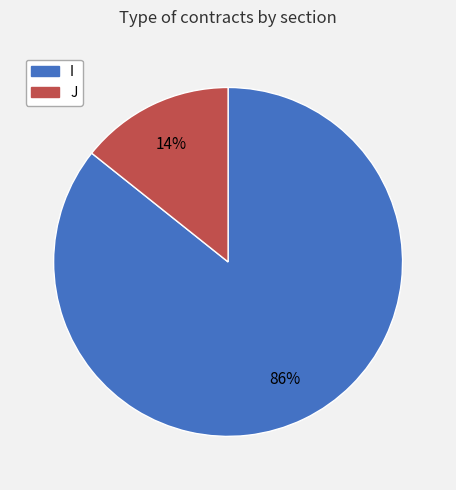

To the nearest percent, what is the combined percentage of J and I?

100%